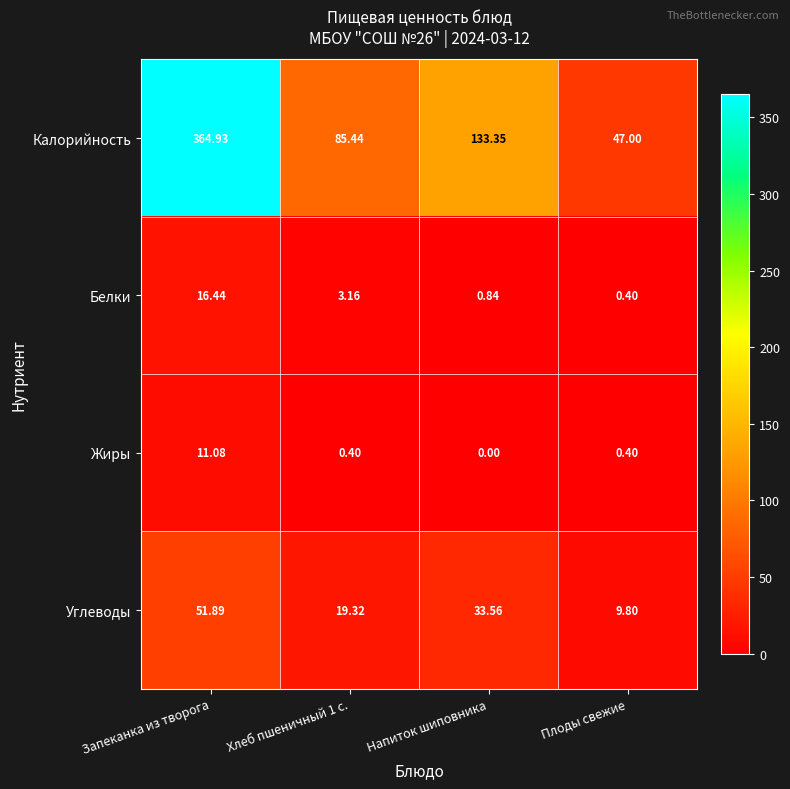

How many series are shown in this chart?

4